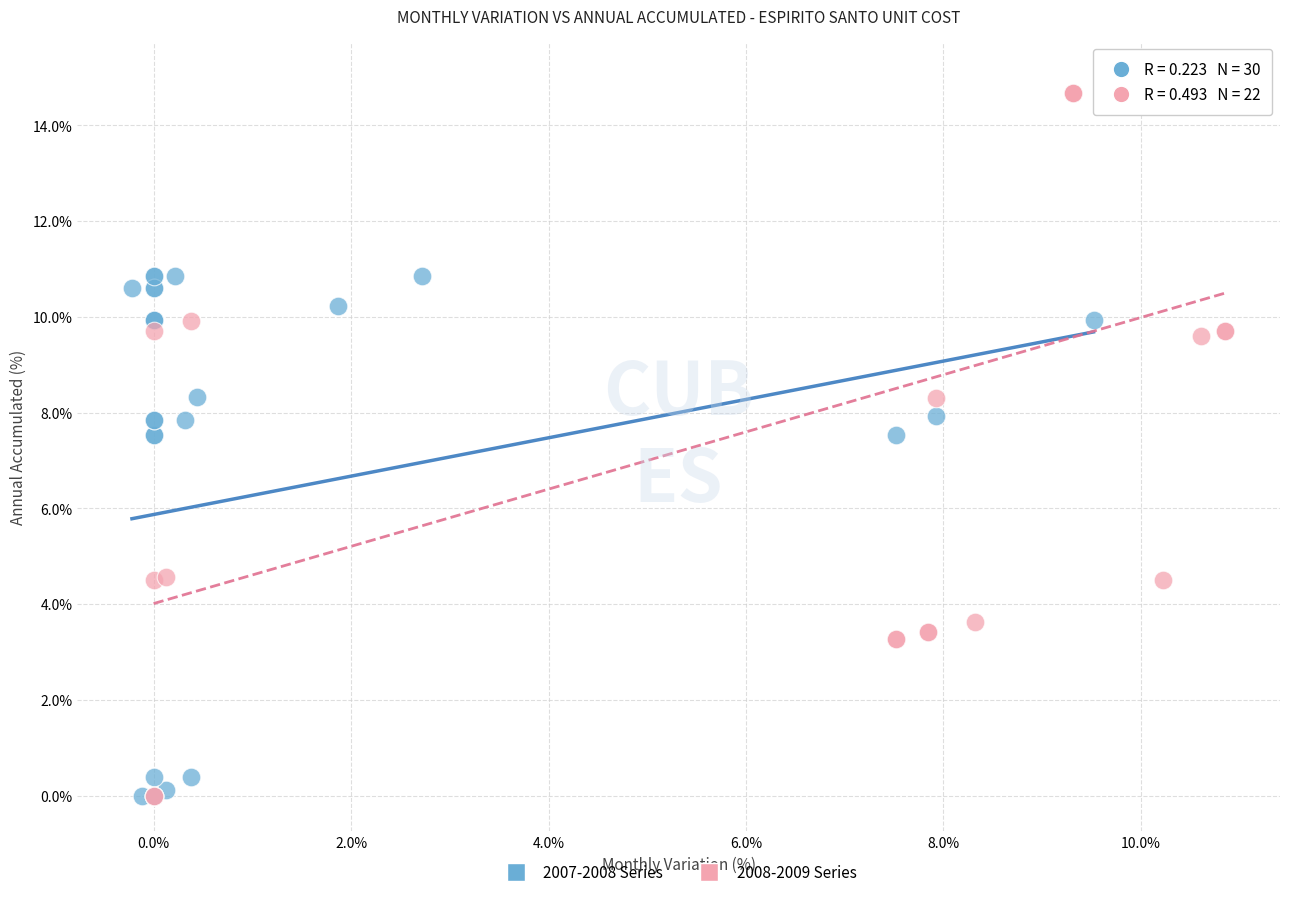

Which series contains the highest Y value?

2008-2009 Series